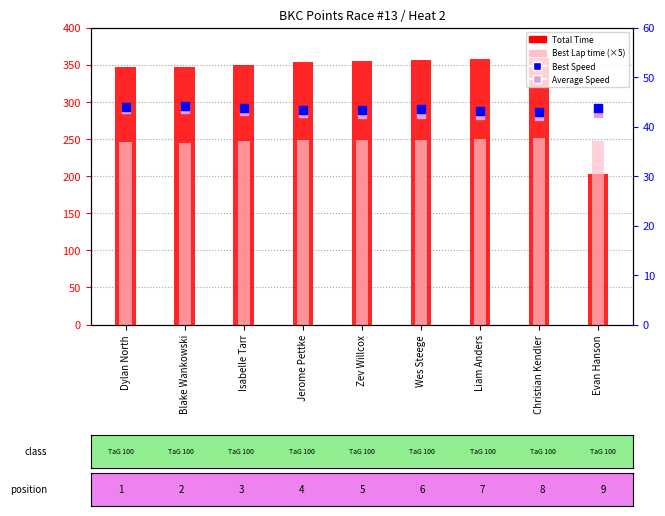

Which series reaches the maximum Y coordinate?

Total Time